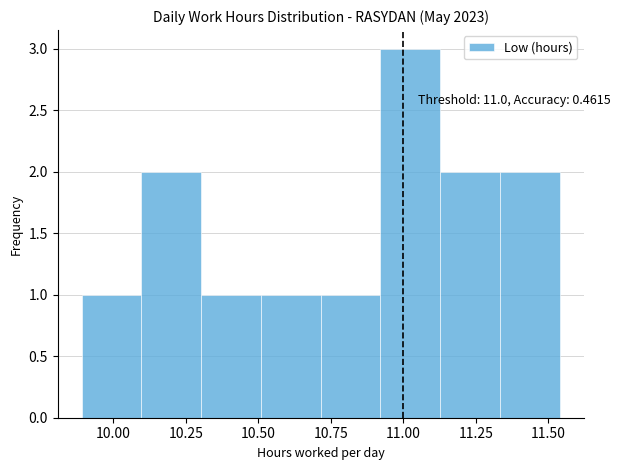

Which range on the x-axis has the tallest bar?

10.90 to 11.15